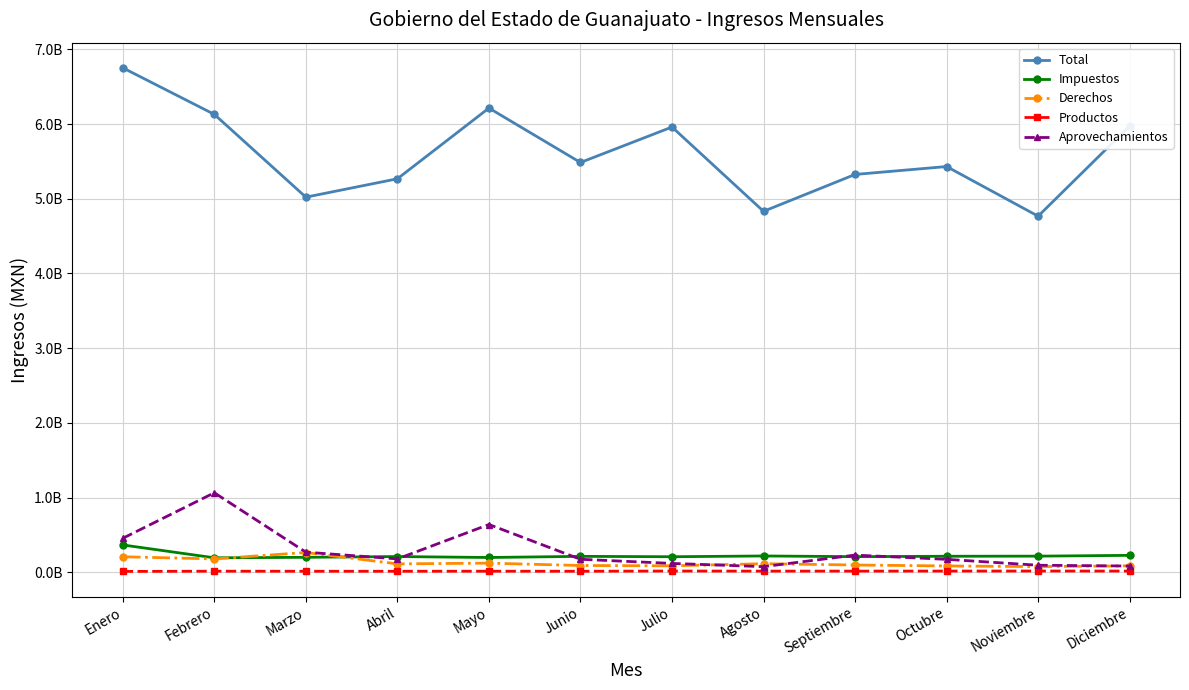

Is this an area chart (filled region under the line)?

No